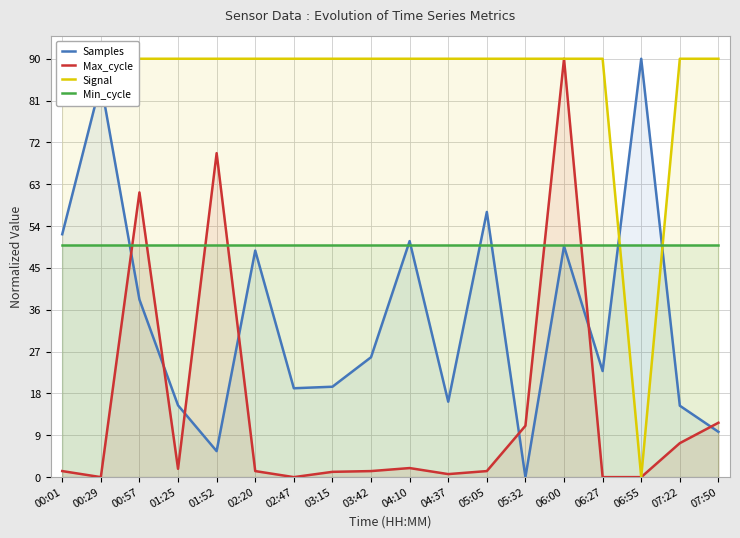

Which has a higher value, 02:20 or 06:55?

06:55